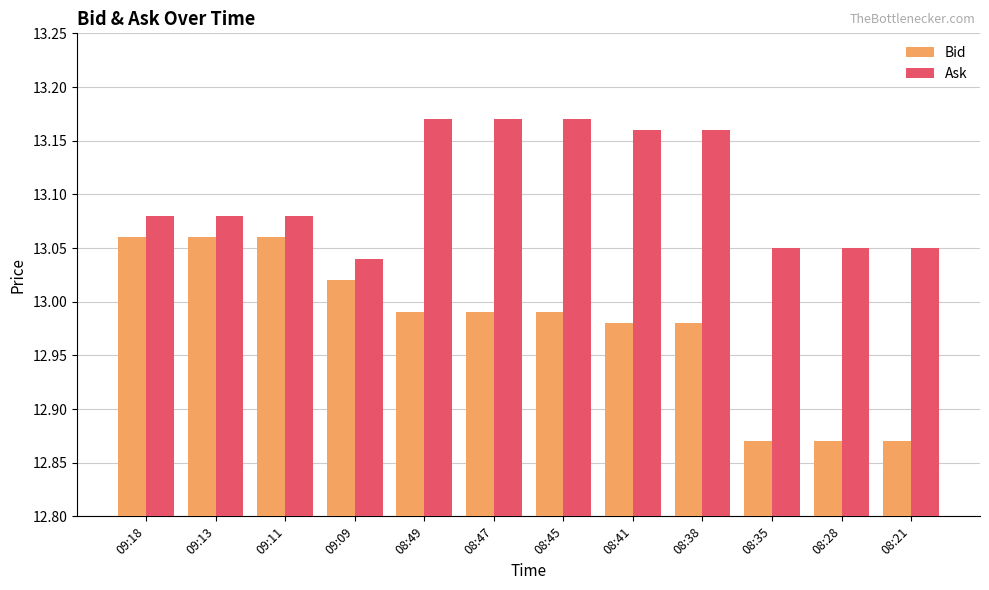

How many groups of bars are there?

12